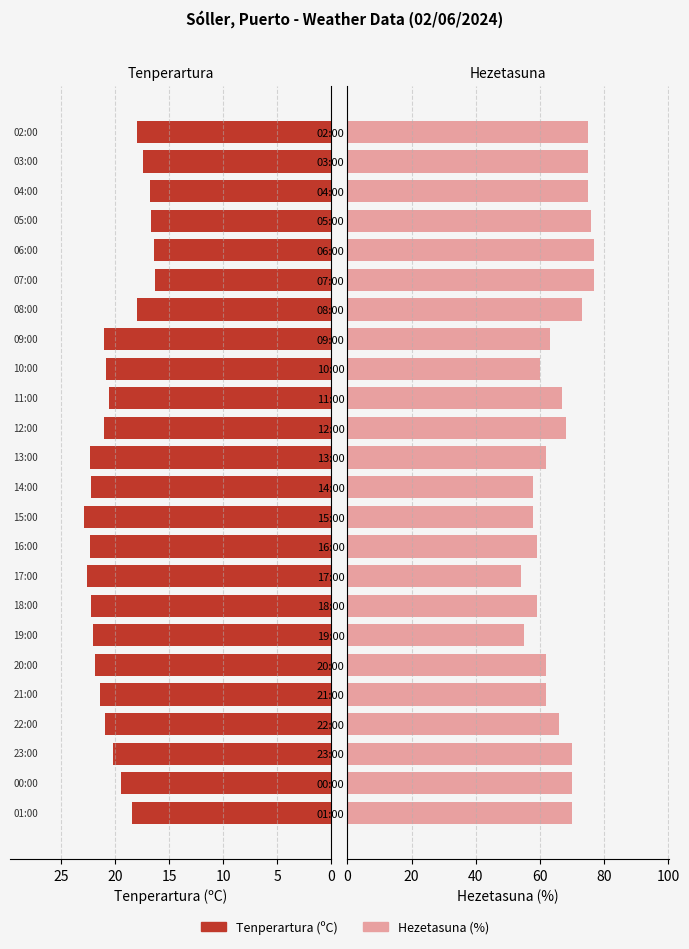

Reading left to right, extract all data points from this chart.

Tenperartura (ºC): 18.5	19.5	20.2	21.0	21.4	21.9	22.1	22.3	22.6	22.4	22.9	22.3	22.4	21.1	20.6	20.9	21.1	18.0	16.3	16.4	16.7	16.8	17.4	18.0
Hezetasuna (%): 70.0	70.0	70.0	66.0	62.0	62.0	55.0	59.0	54.0	59.0	58.0	58.0	62.0	68.0	67.0	60.0	63.0	73.0	77.0	77.0	76.0	75.0	75.0	75.0